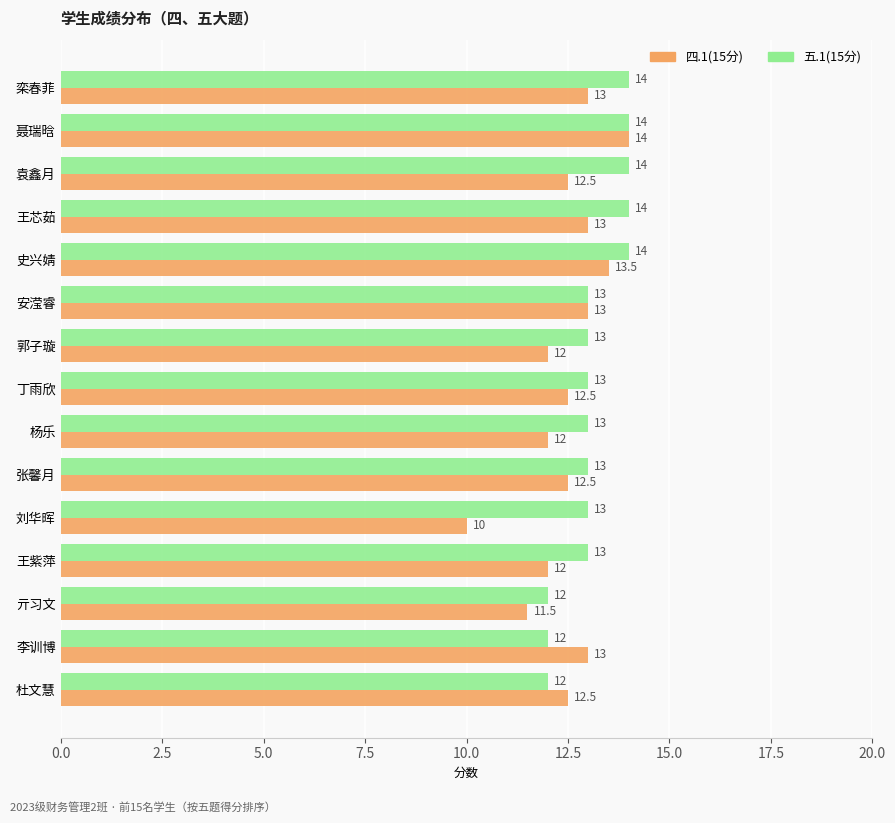

Count the 五.1(15分) values in the range 13 to 14.

12